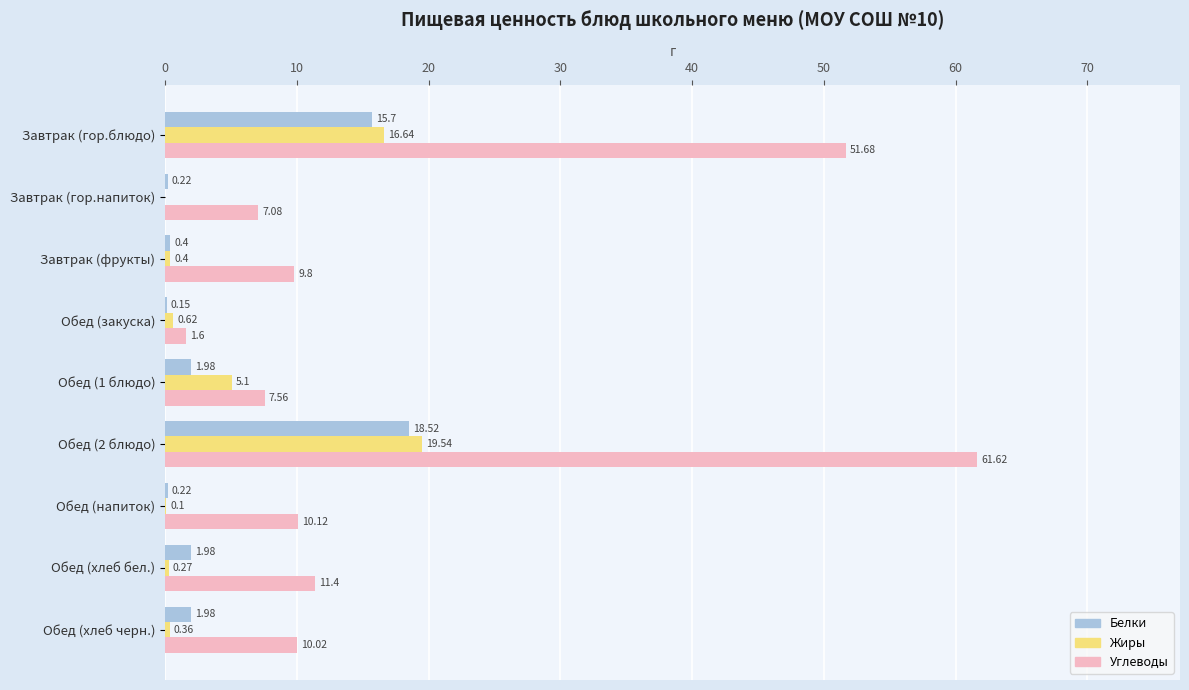

Where is Белки nearest to the value 9?

Завтрак (гор.блюдо)